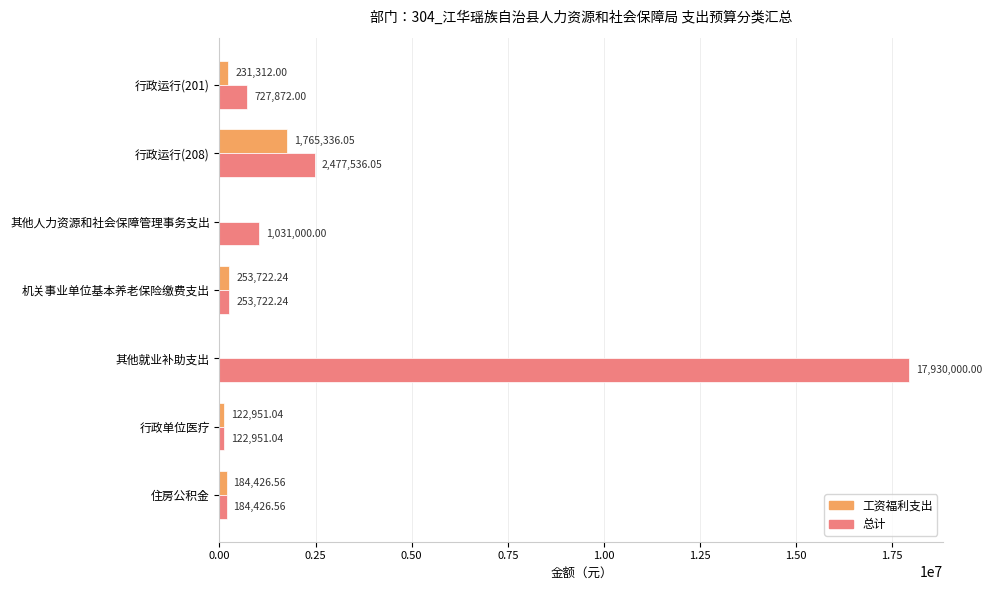

How many series are shown in this chart?

2